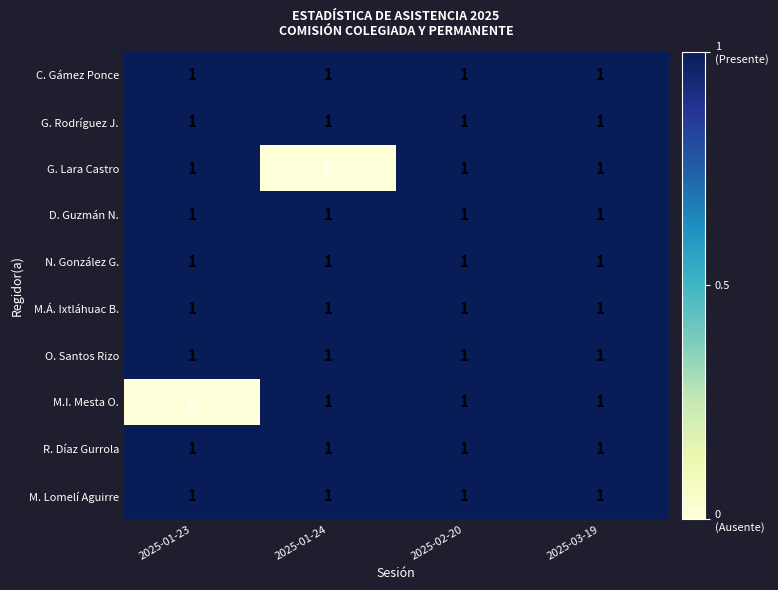

What is the total value across all series at 2025-01-23?

9